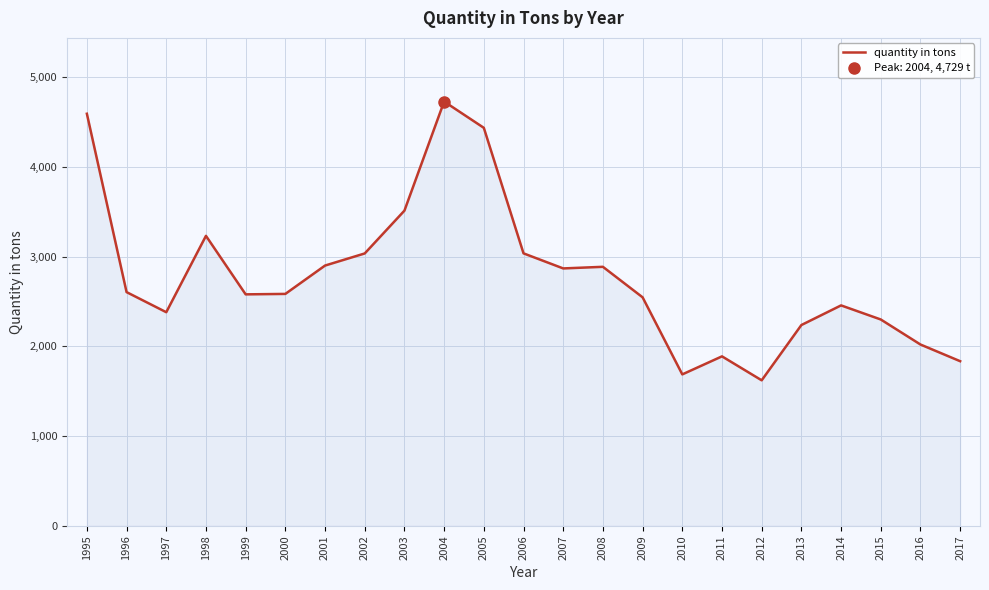

The chart shows a value of 2021 at 2016. True or false?

True